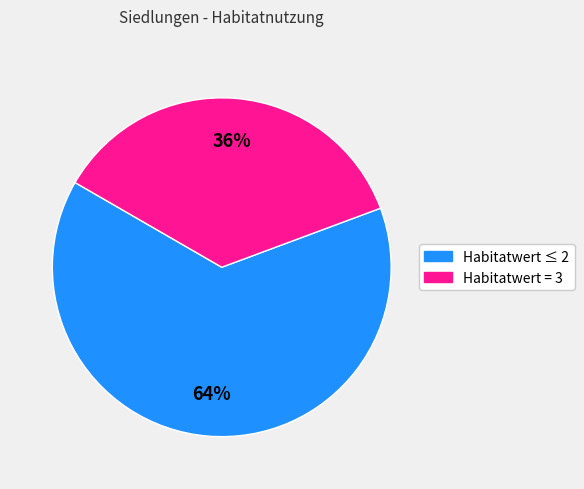

To the nearest percent, what is the average slice percentage?

50%